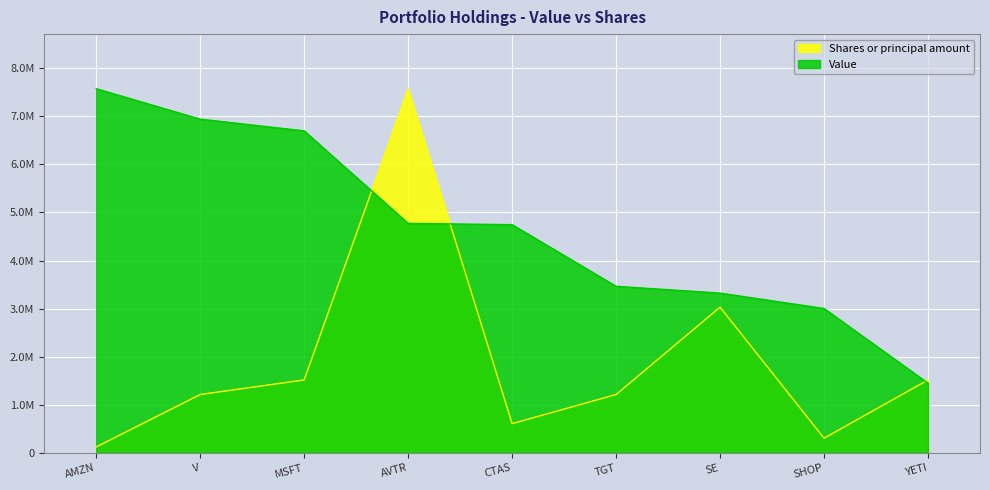

Reading right to left, list all the values displayed in this chart.

Shares or principal amount: 1515000	303000	3030000	1212000	606000	7575000	1515000	1212000	121200
Value: 1448000	3002000	3322000	3464000	4746000	4773000	6698000	6942000	7575000